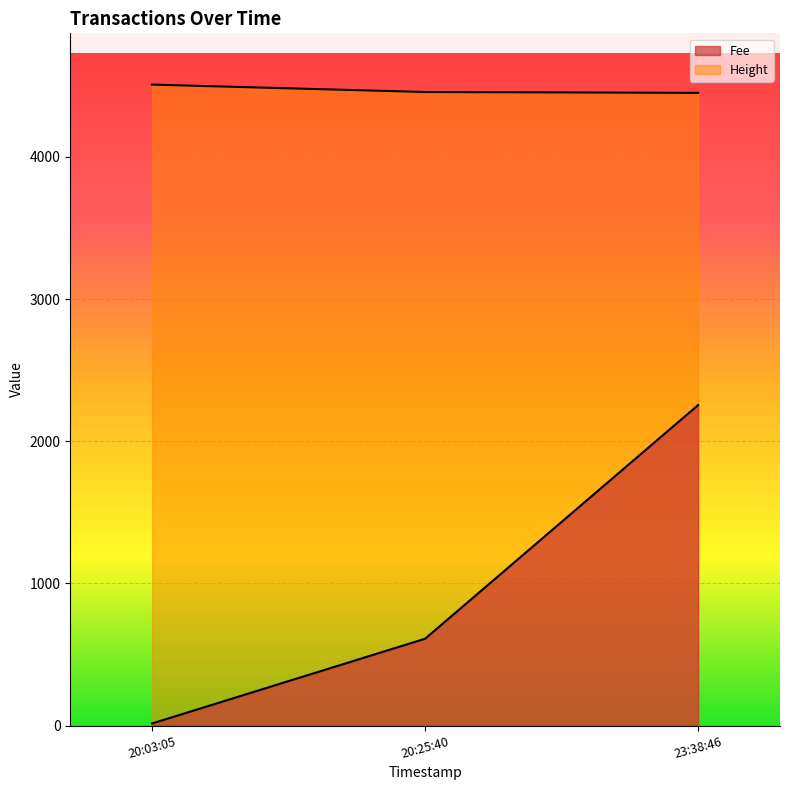

How many distinct data groups are displayed?

2